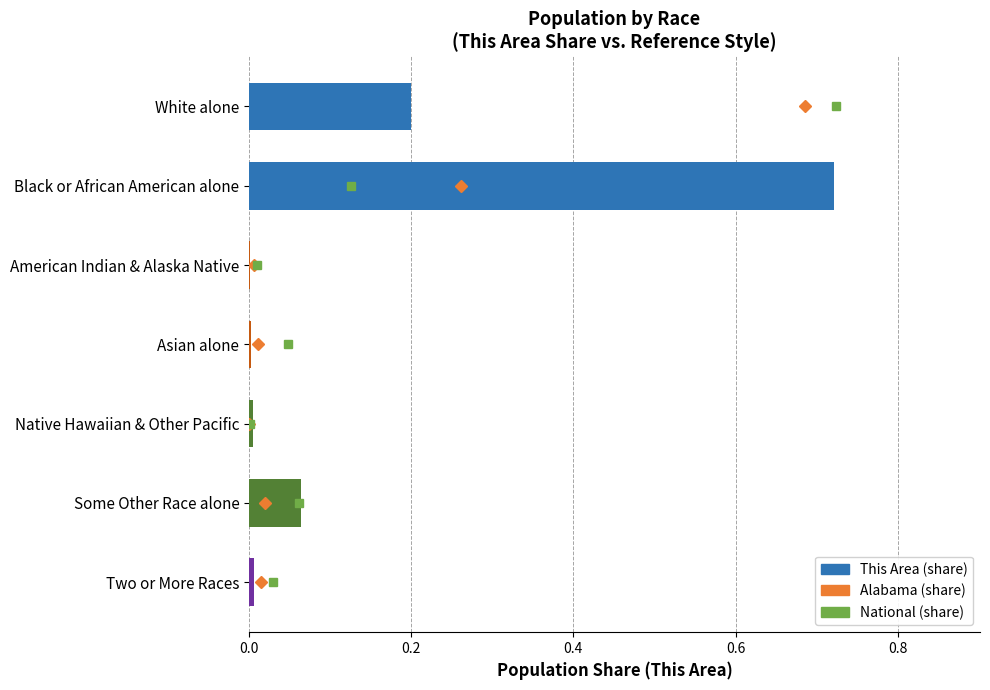

The chart shows a value of 0.0 at Asian alone. True or false?

True